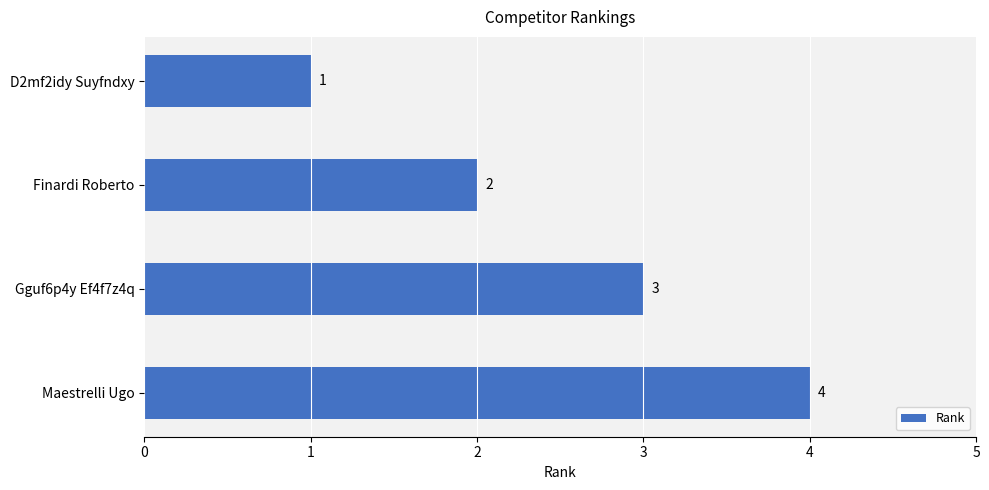

What is the sum of the values at Finardi Roberto and Maestrelli Ugo?

6